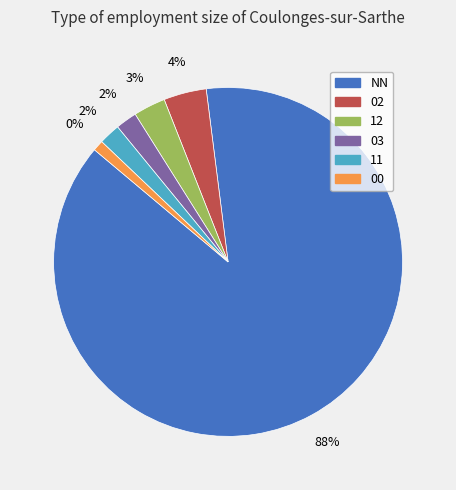

Rank the categories by value from lowest to highest.

00, 03, 11, 12, 02, NN